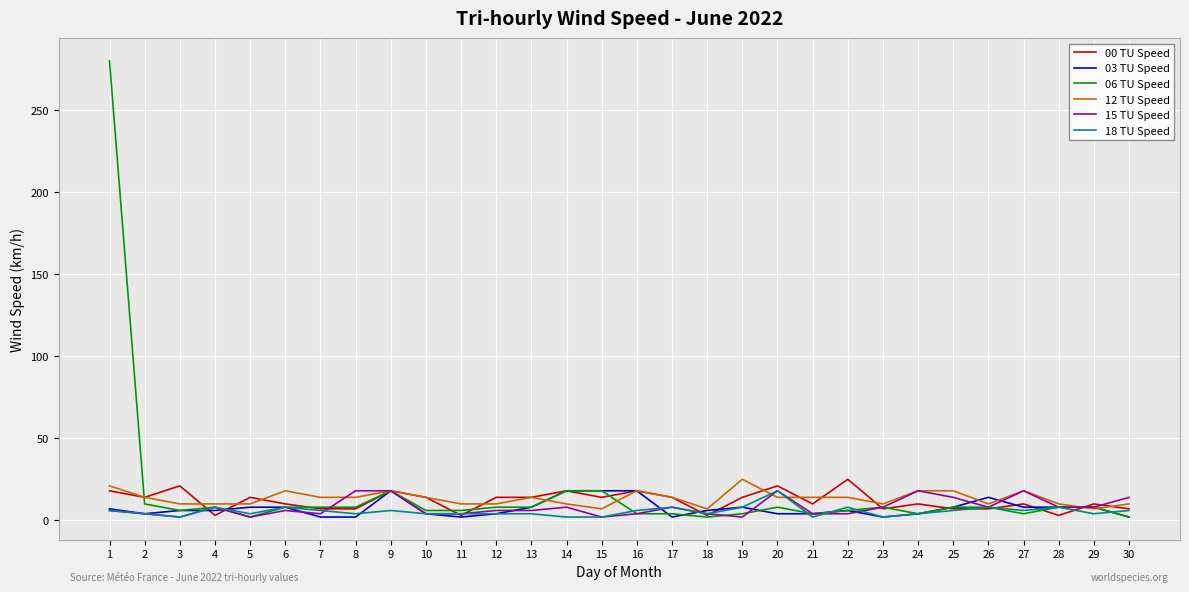

Which series has the largest range (max minus min)?

06 TU Speed